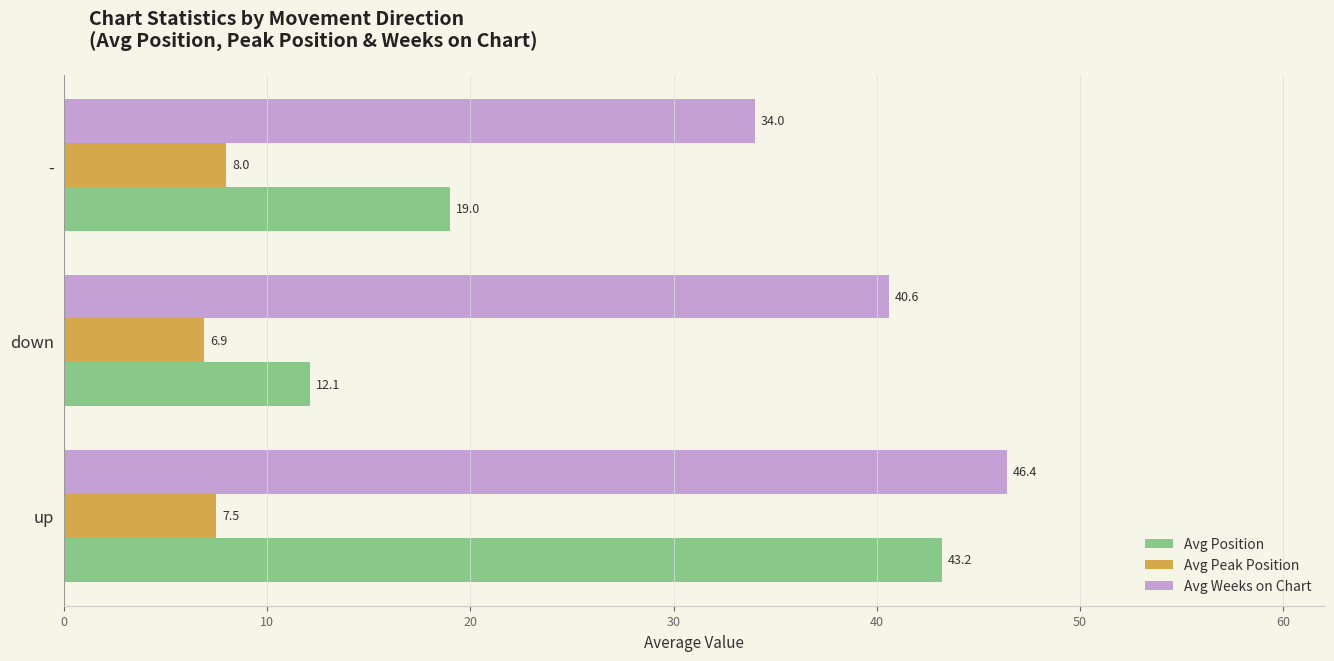

Is it true that Avg Peak Position equals 8.0 at -?

True